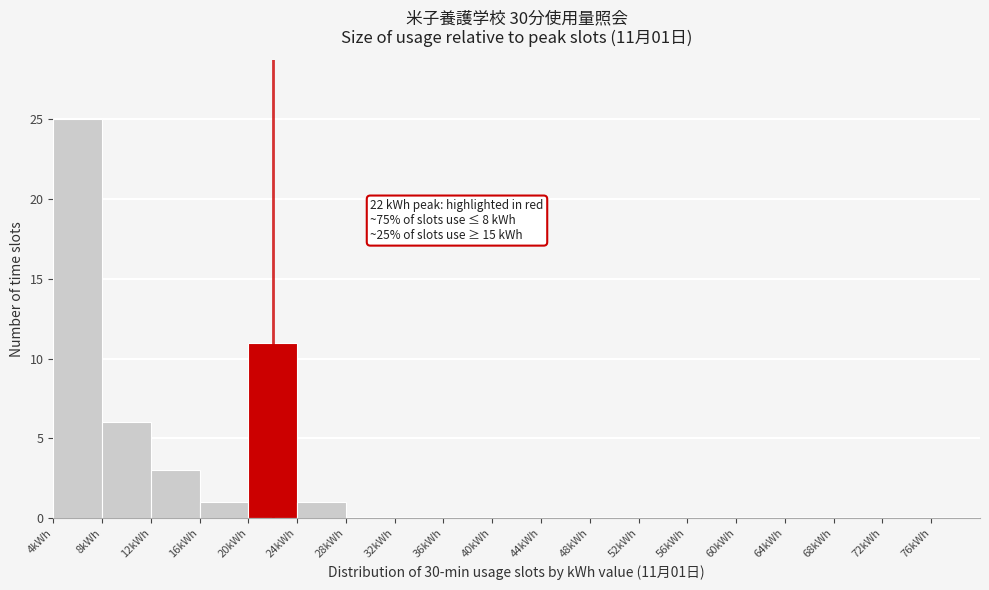

Which range on the x-axis has the tallest bar?

4 to 8